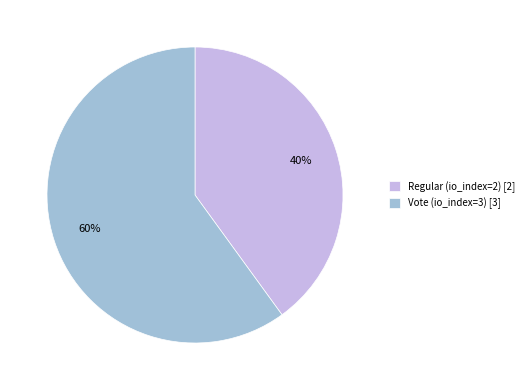

What is the smallest slice in the pie chart?

Regular (io_index=2)